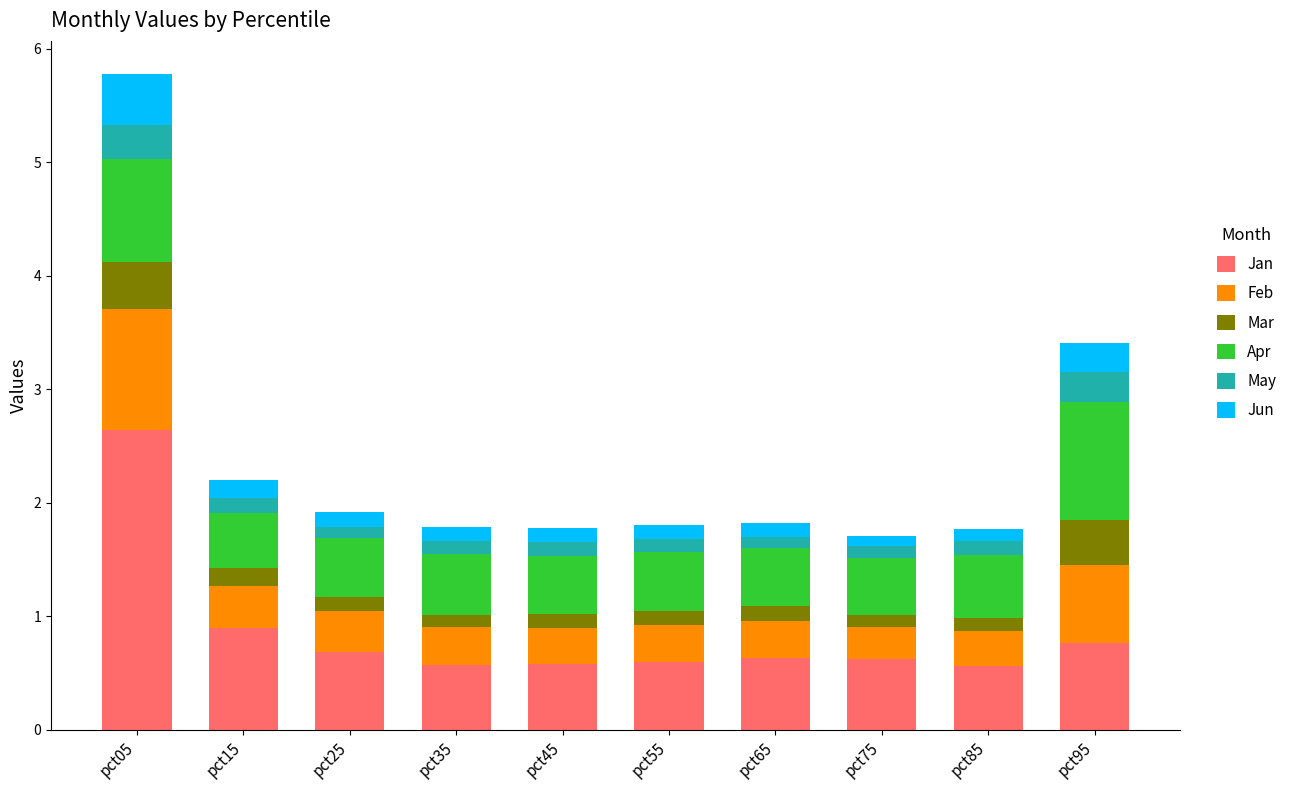

True or false: Jan has a value of 0.7 at pct25.

True